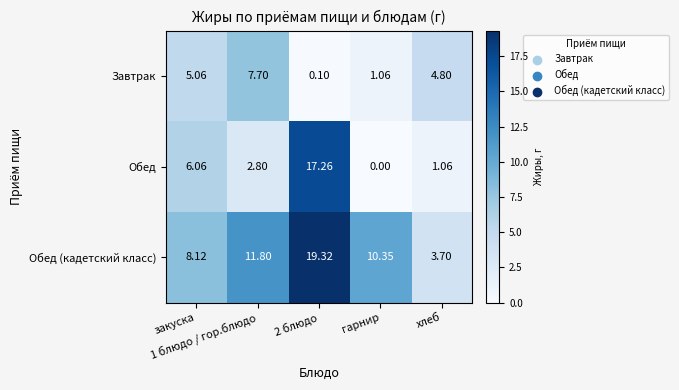

Rank the series by their average value, from lowest to highest.

Завтрак, Обед, Обед (кадетский класс)